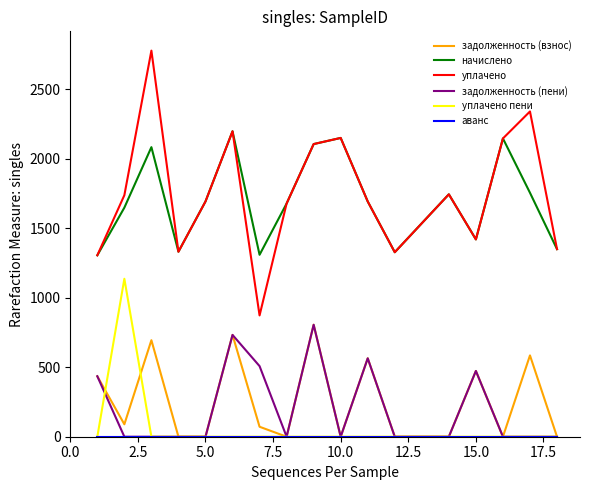

True or false: задолженность (взнос) and уплачено cross at least once.

False